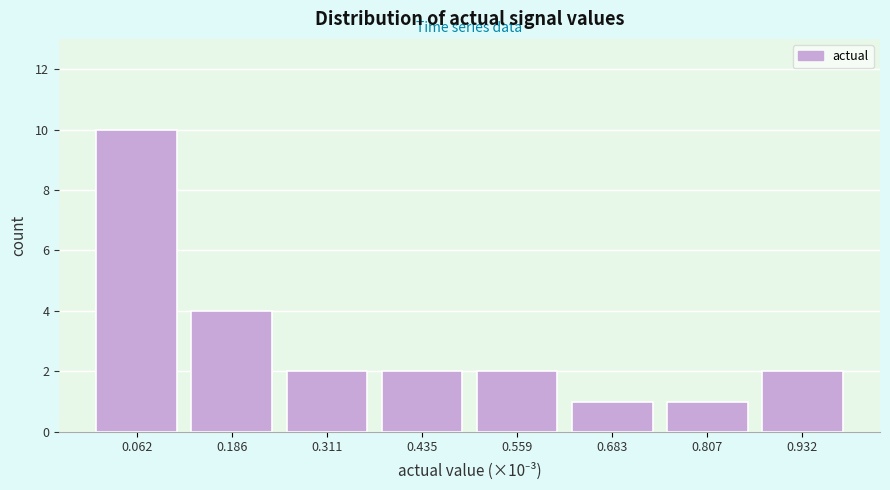

Reading left to right, list all the values displayed in this chart.

0.062=10	0.186=4	0.311=2	0.435=2	0.559=2	0.683=1	0.807=1	0.932=2